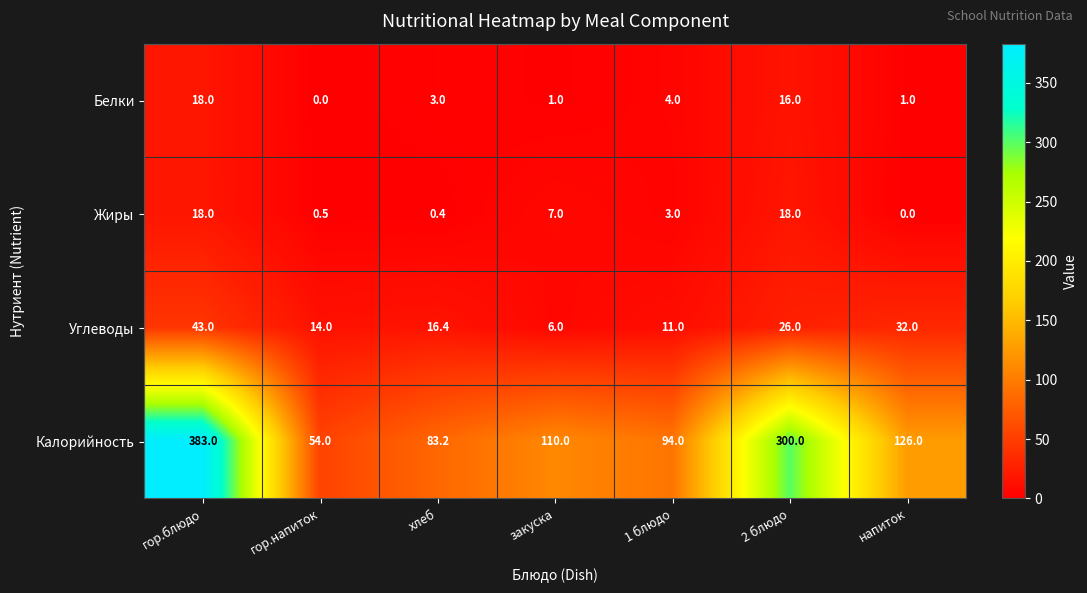

What is the average value of the Белки series?

6.1